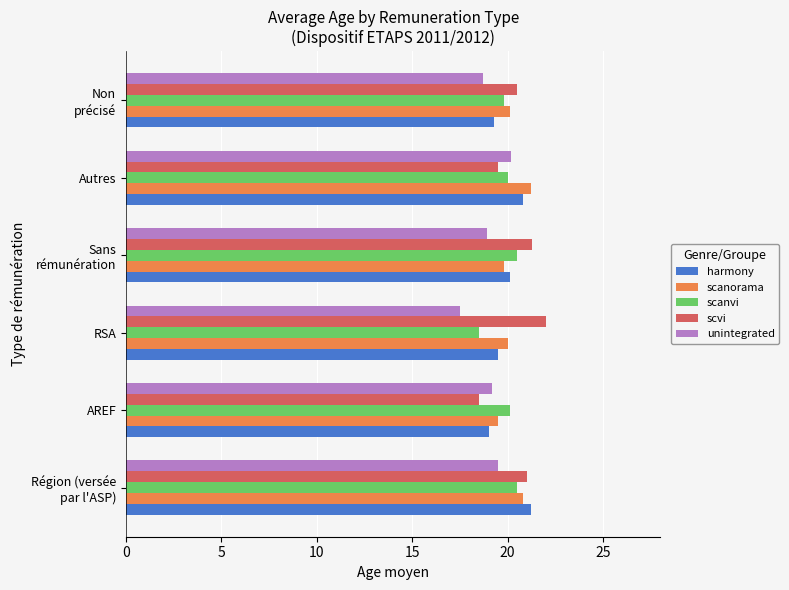

True or false: scanorama has a value of 10.9 at AREF.

False